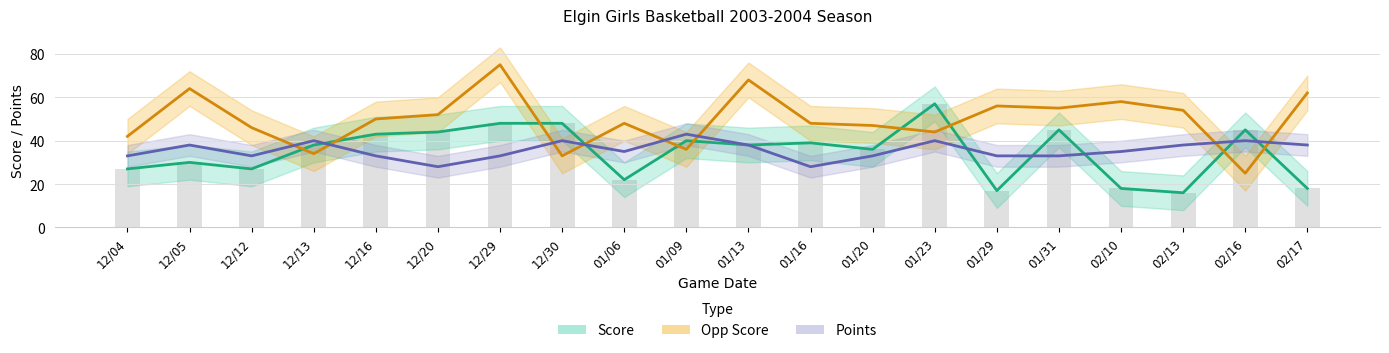

List the labels in order of Score value, largest first.

01/23, 12/29, 12/30, 01/31, 02/16, 12/20, 12/16, 01/09, 01/16, 12/13, 01/13, 01/20, 12/05, 12/04, 12/12, 01/06, 02/10, 02/17, 01/29, 02/13